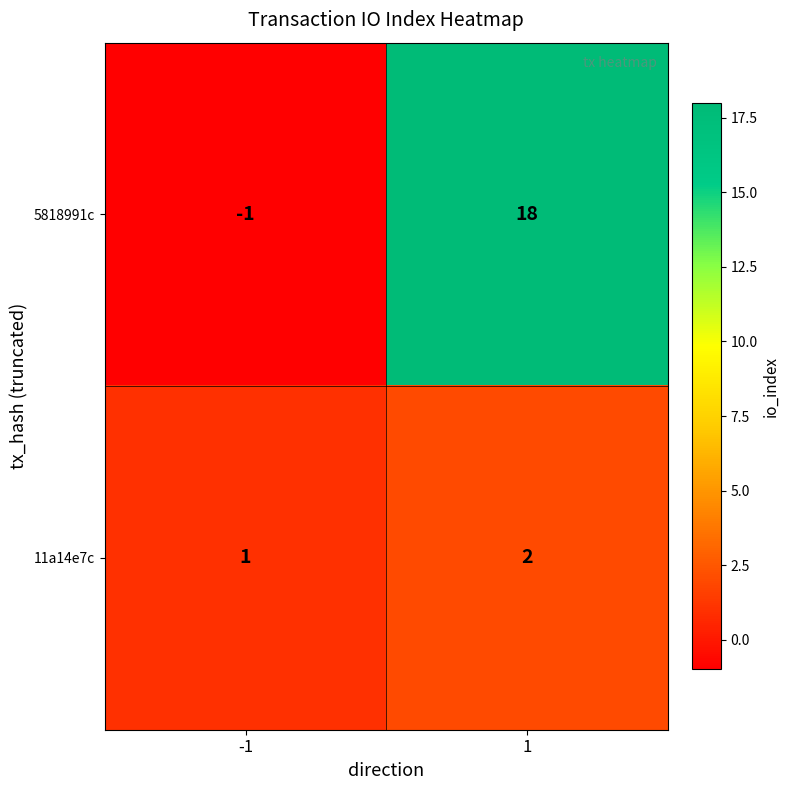

Which series has the largest total across all categories?

5818991c